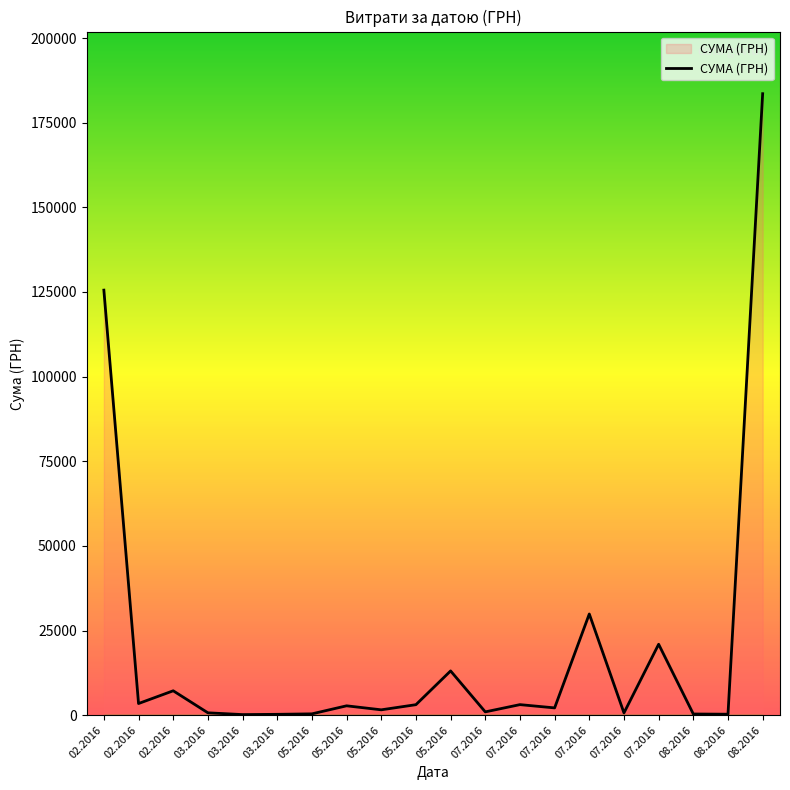

Does the chart have visible grid lines?

No